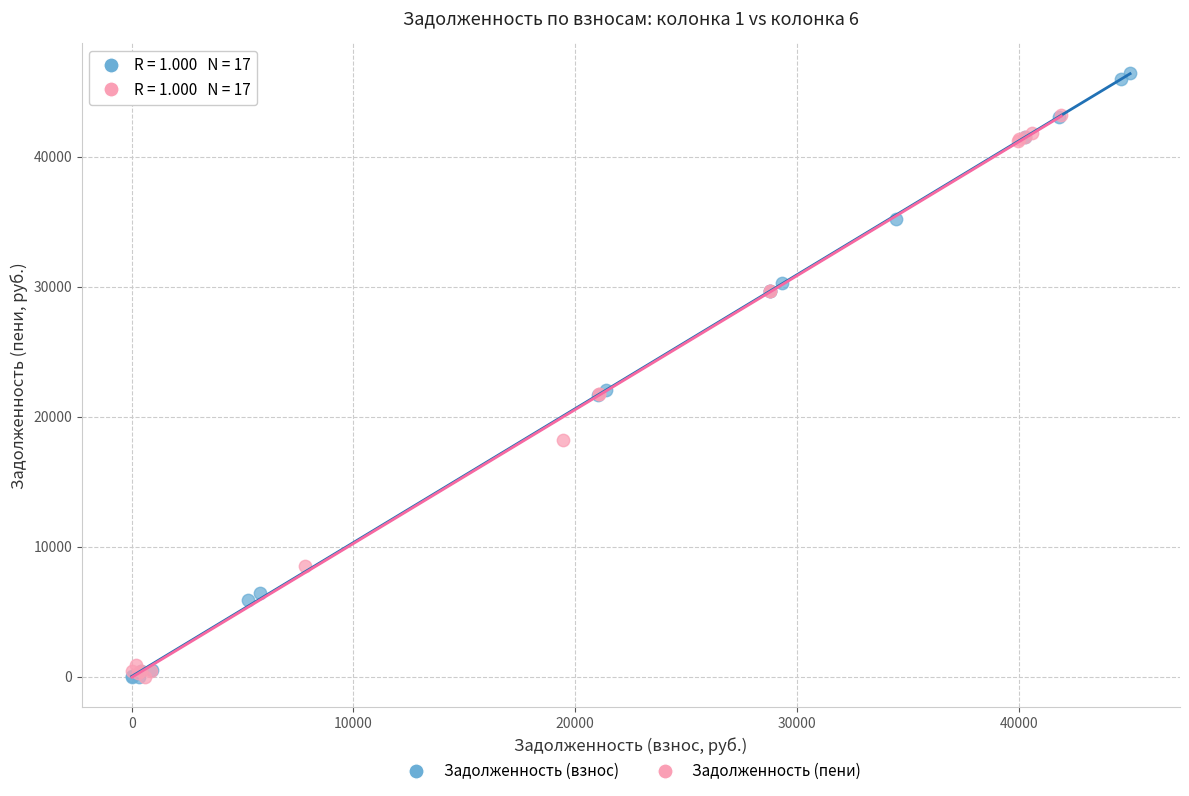

Which series reaches the maximum Y coordinate?

Задолженность (взнос)